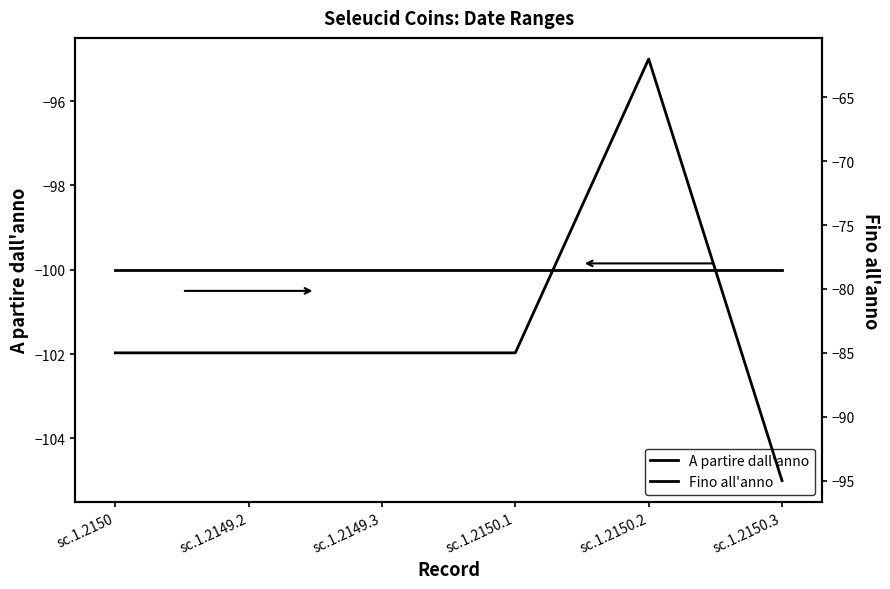

True or false: Fino all'anno and A partire dall'anno intersect in this chart.

False